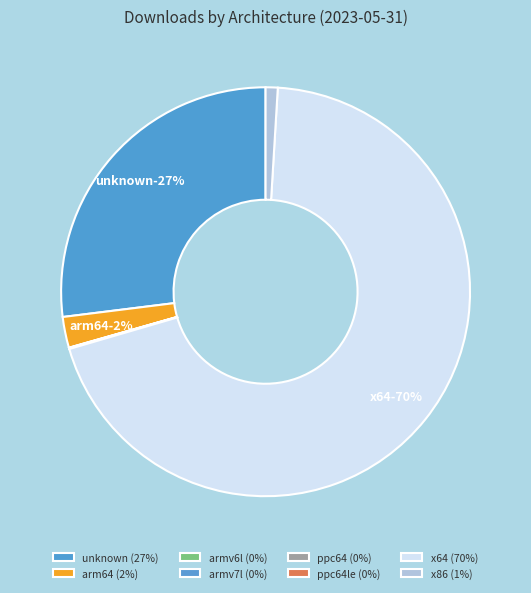

What percentage is the arm64 slice, to the nearest percent?

2%